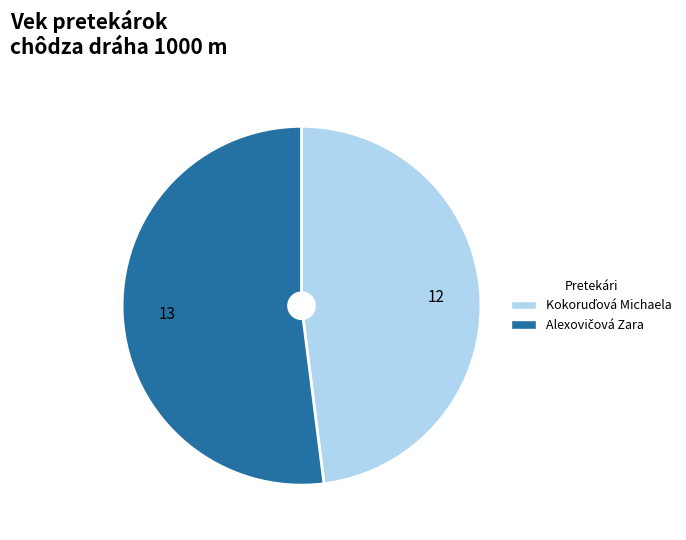

Does any single category account for the majority?

Yes